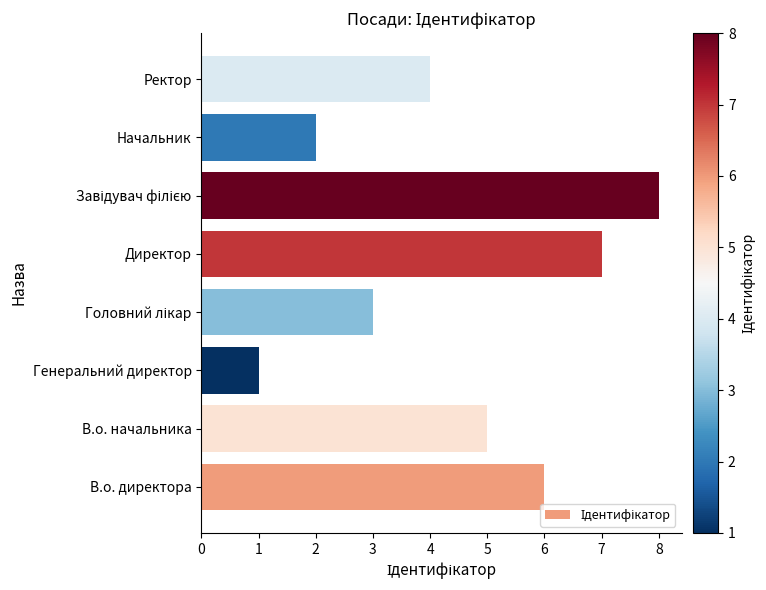

Which category has the lowest value across all series?

Генеральний директор